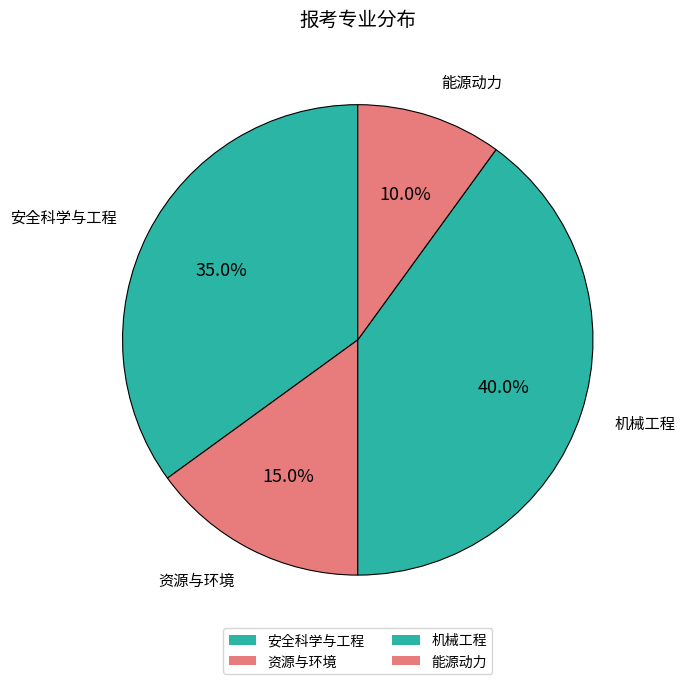

Does 机械工程 represent more than half of the total?

No